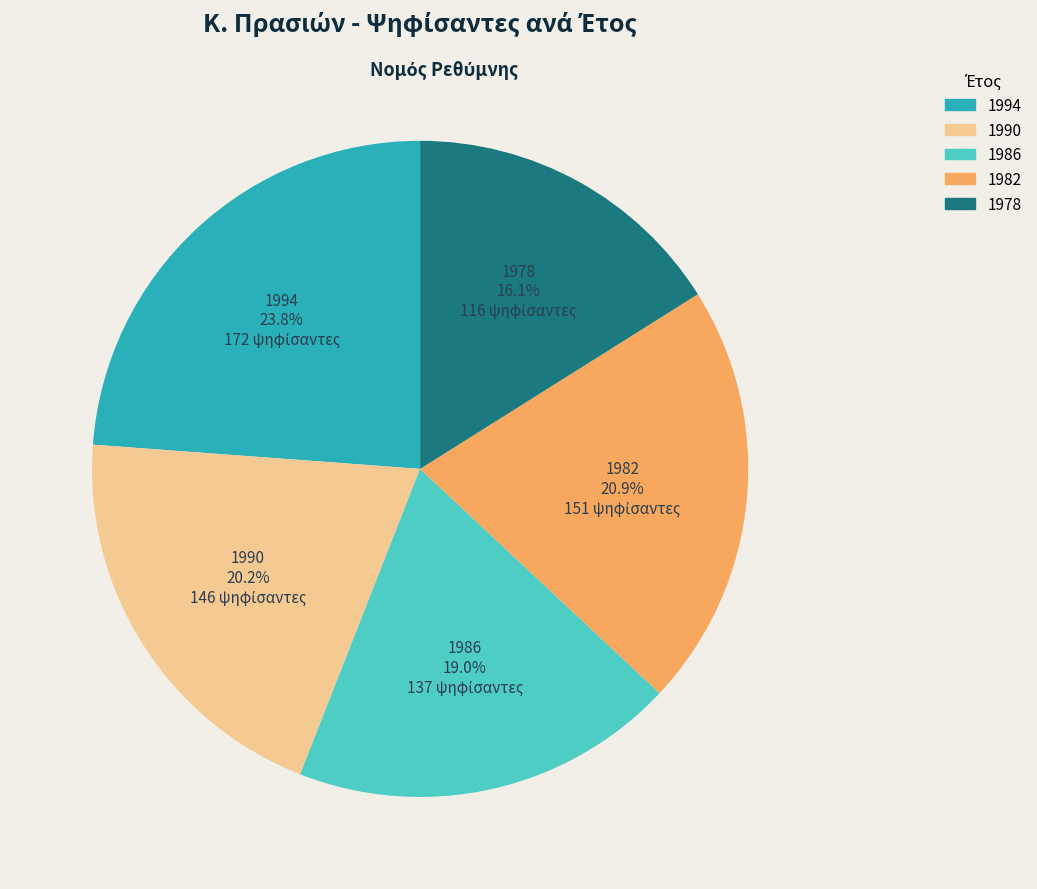

Combined, do 1990 and 1978 account for over 50%?

No